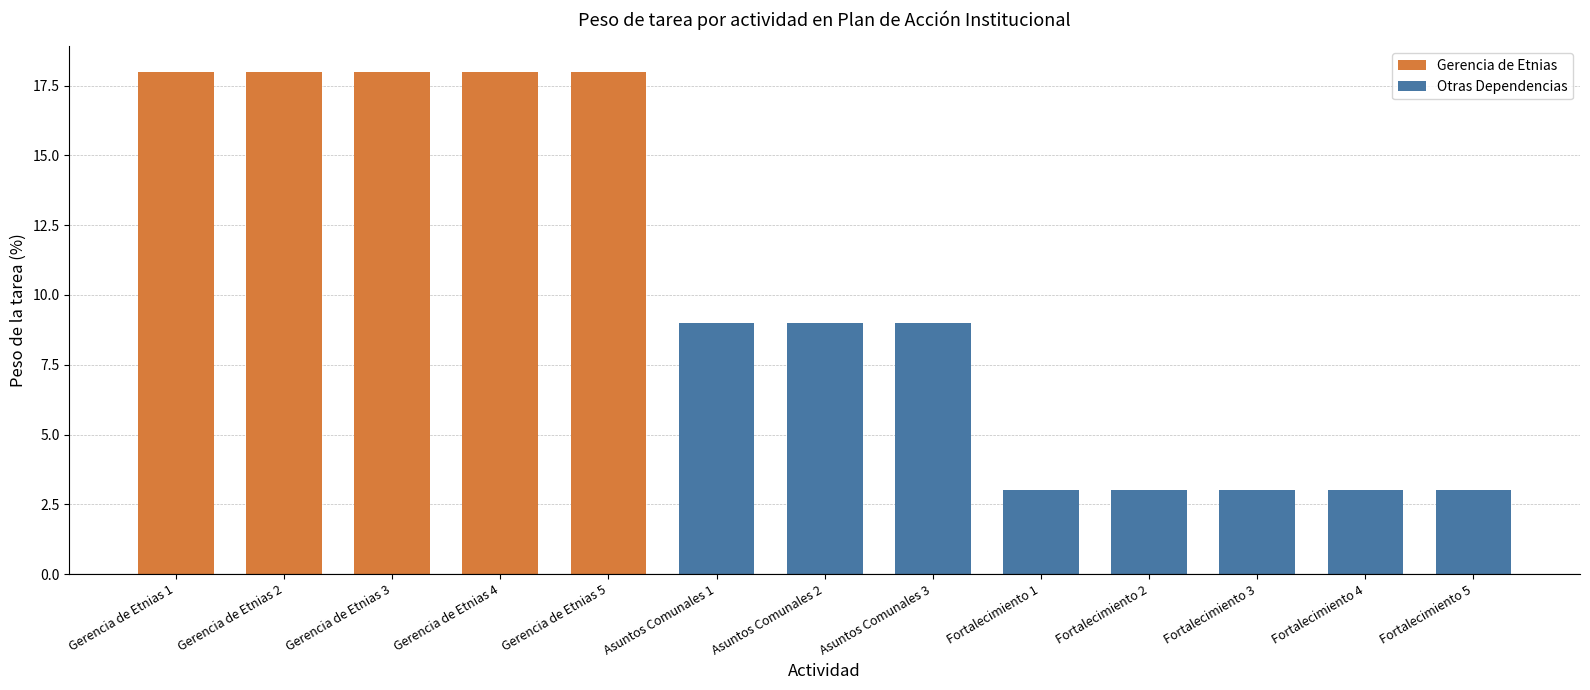

Count the values in the range 3 to 18.

13